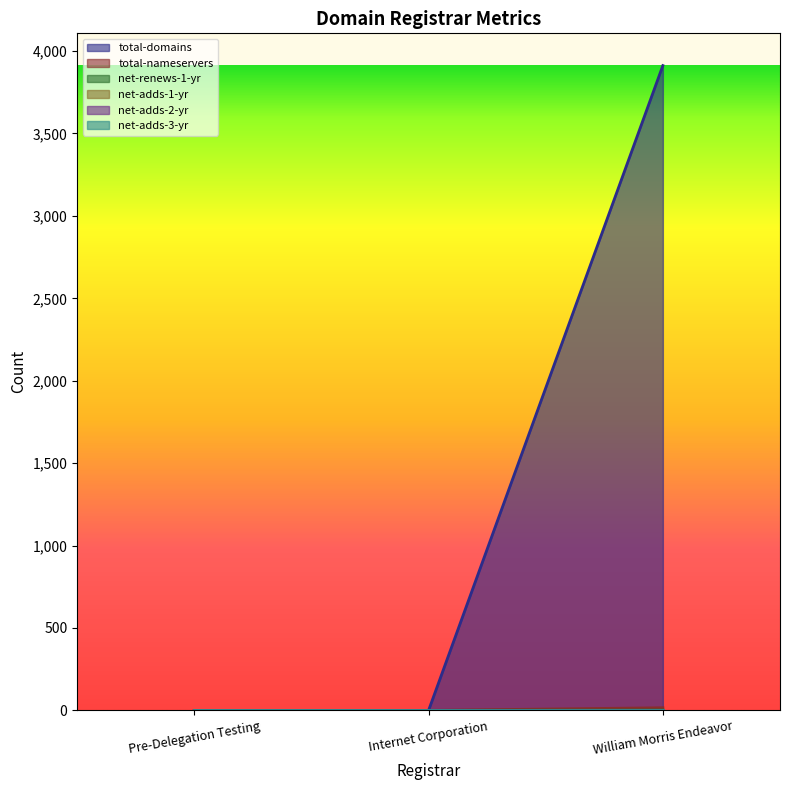

How many data points does each series have?

3